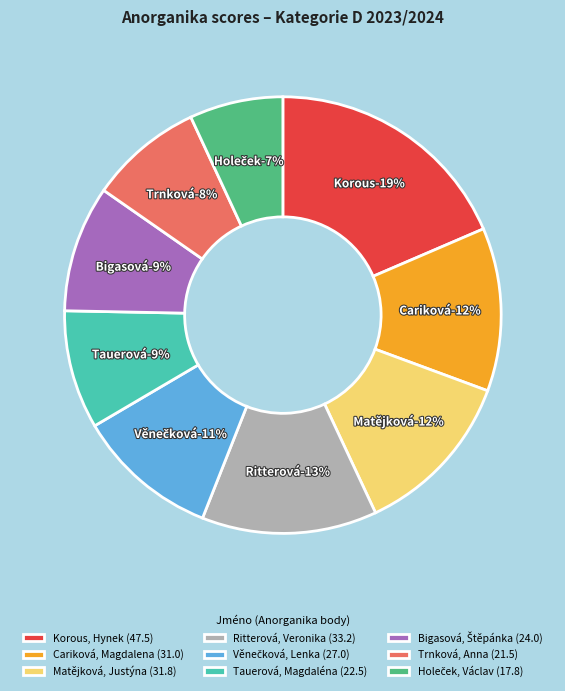

To the nearest percent, what is the difference between the Matějková, Justýna and Trnková, Anna slice percentages?

4%